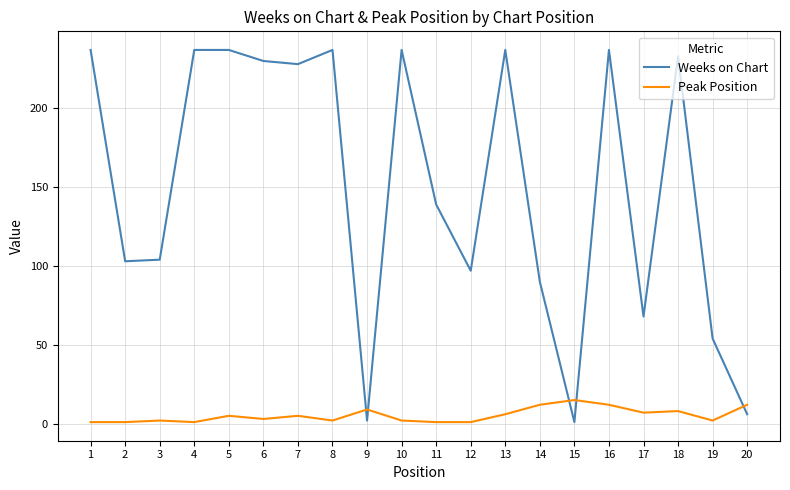

List the series in order of their peak value, lowest first.

Peak Position, Weeks on Chart